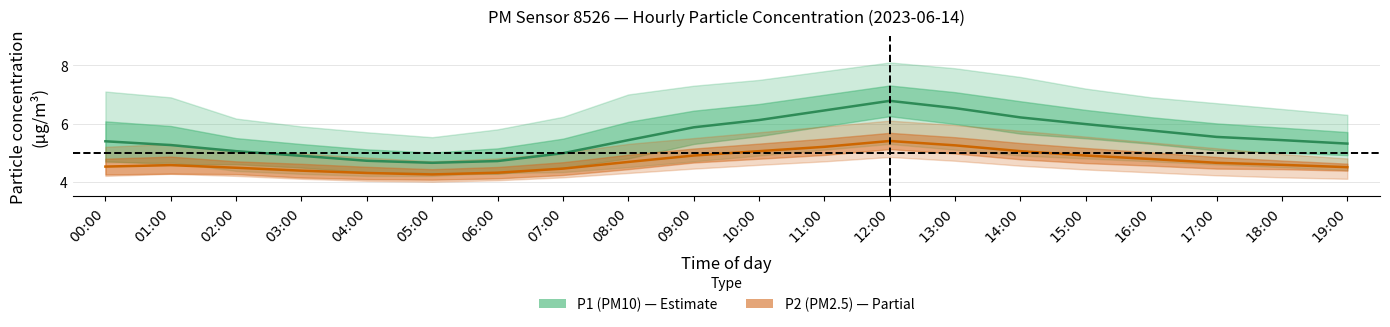

Rank the series at 00:00 from highest to lowest value.

P1 (PM10), P2 (PM2.5)